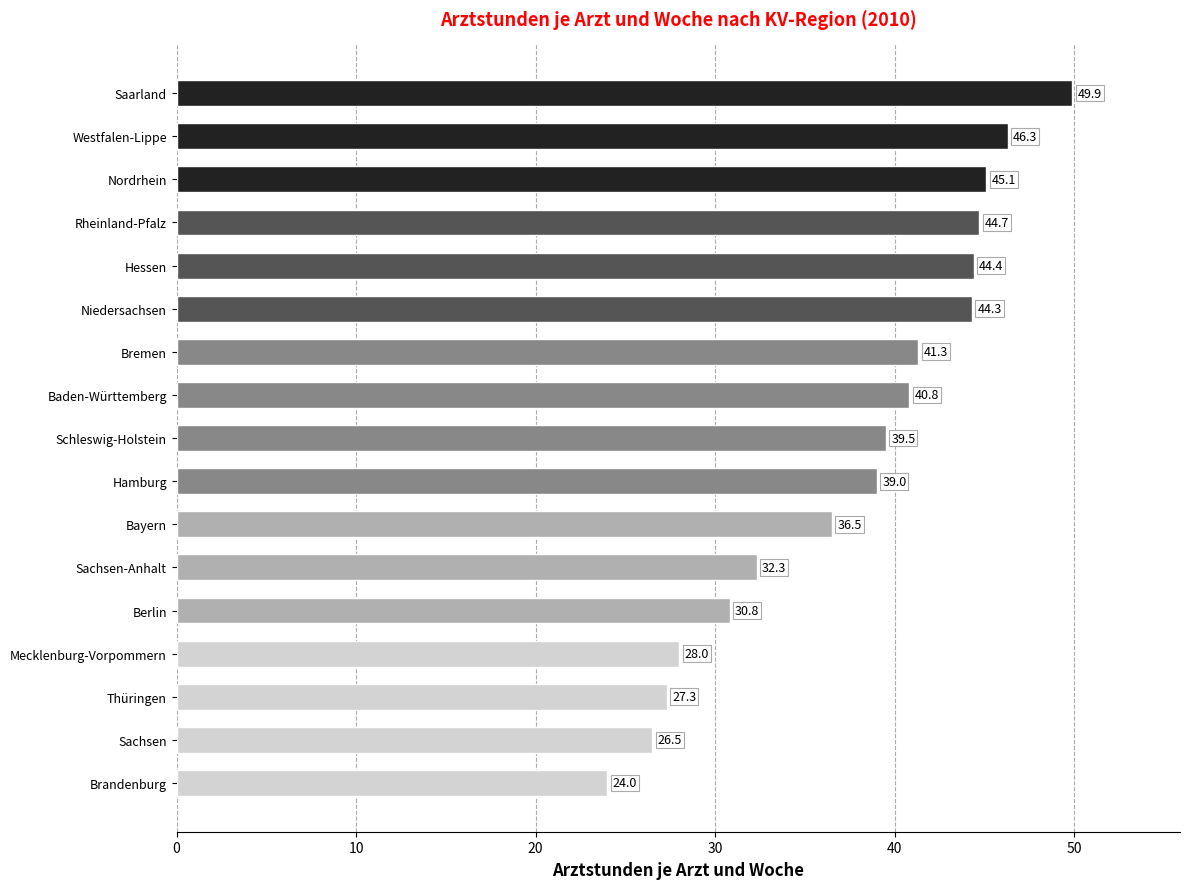

What is the change in value from Hamburg to Schleswig-Holstein?

+0.5